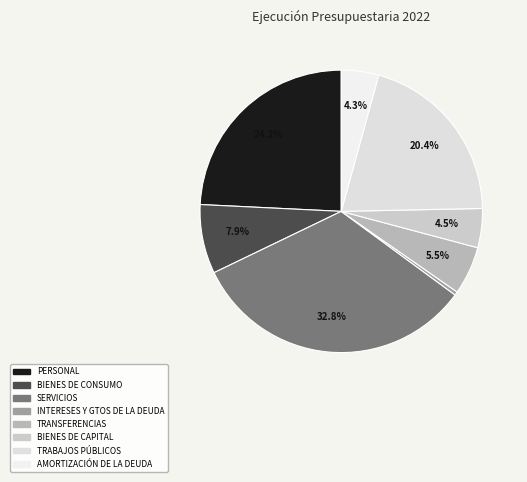

To the nearest percent, what is the average slice percentage?

12%